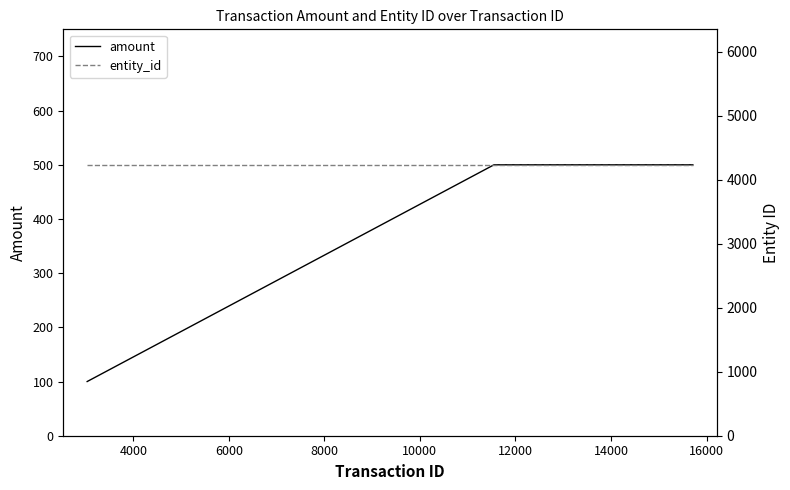

What are all the series names shown in the legend?

amount, entity_id